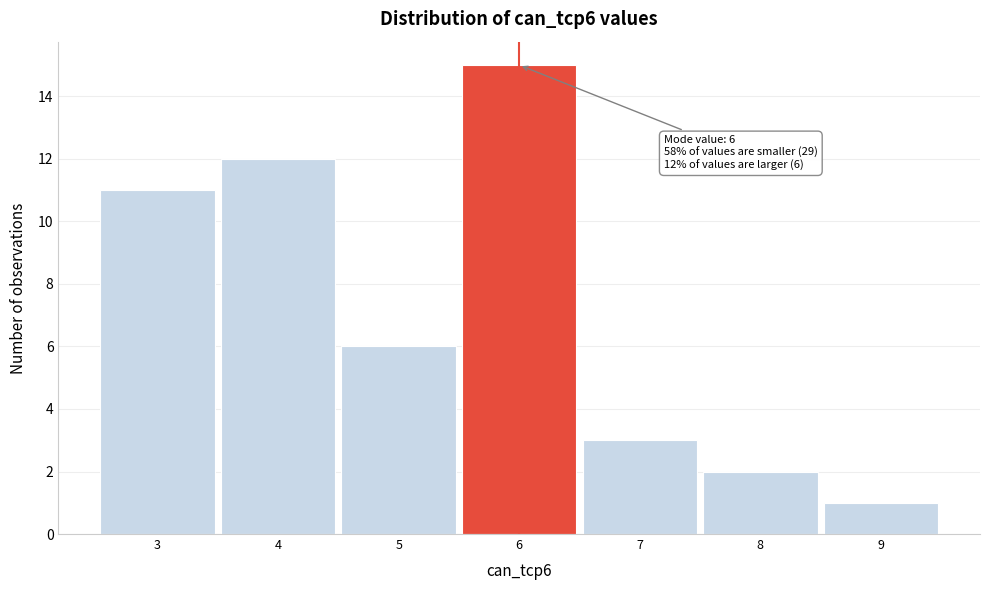

Which range on the x-axis has the tallest bar?

5.5 to 6.5